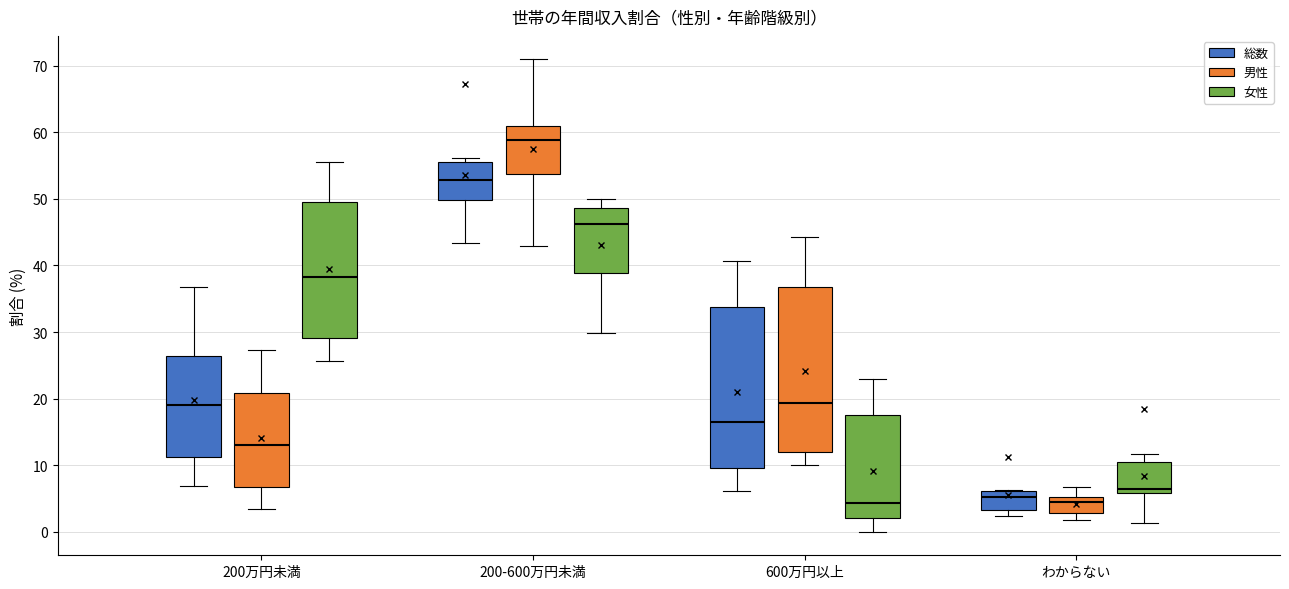

Where does the upper whisker of the box for 200万円未満 (総数) end on the y-axis? The values are not printed on the chart, so give them approximately, as read against the axis.

37